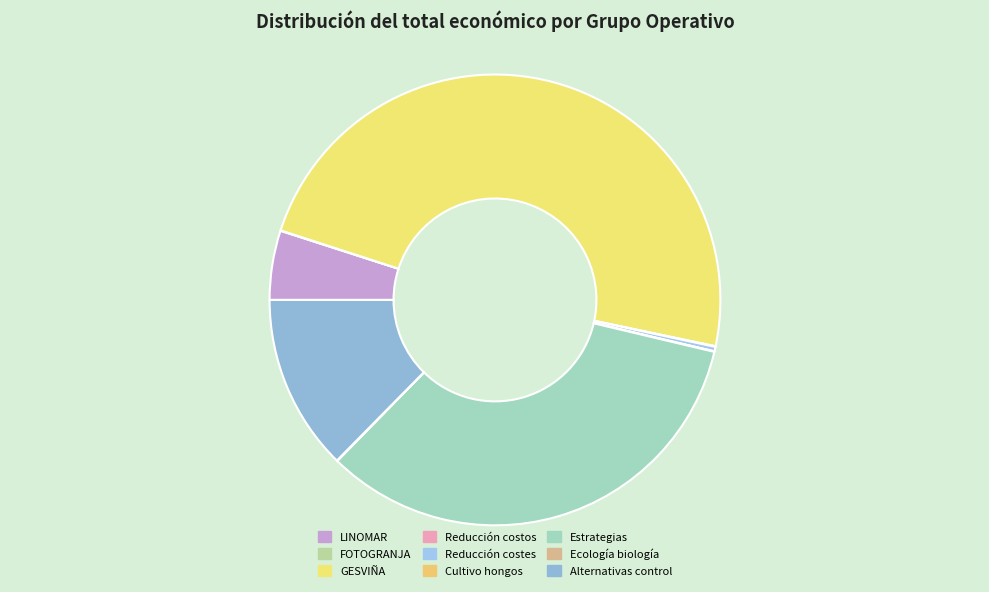

Does Ecología biología represent more than half of the total?

No